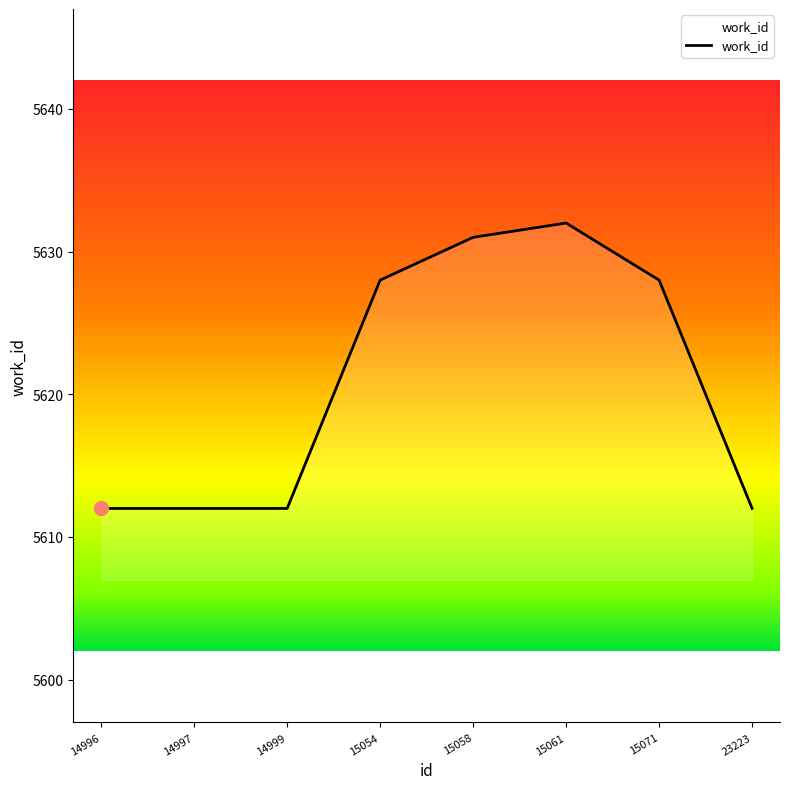

Is it true that the value at 15061 is 7503?

False